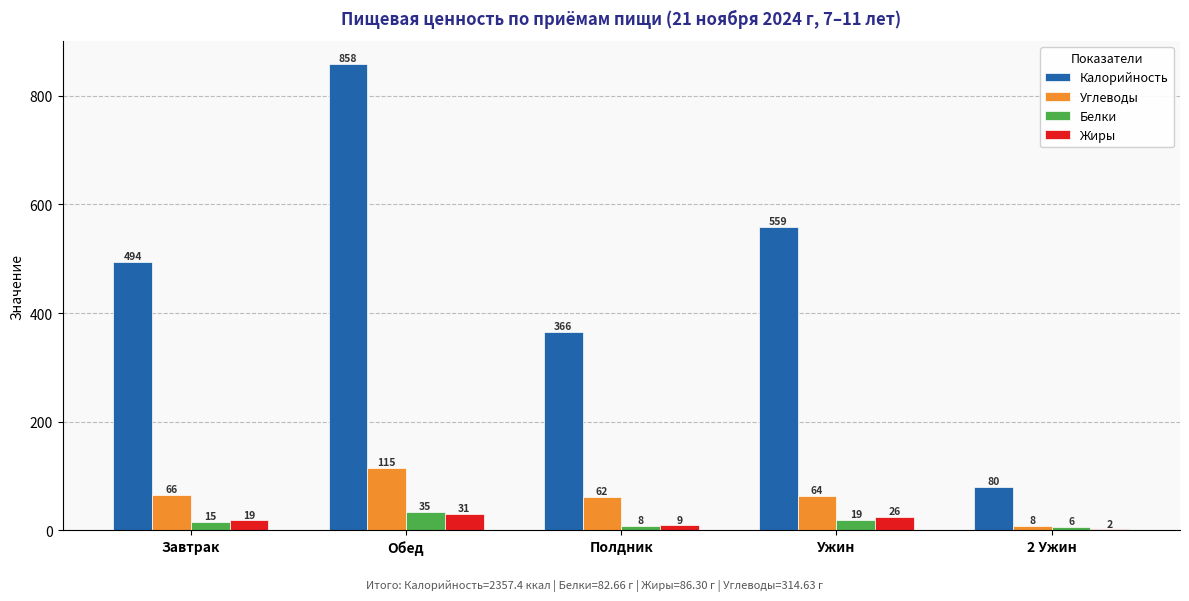

Which series has the largest total across all categories?

Калорийность